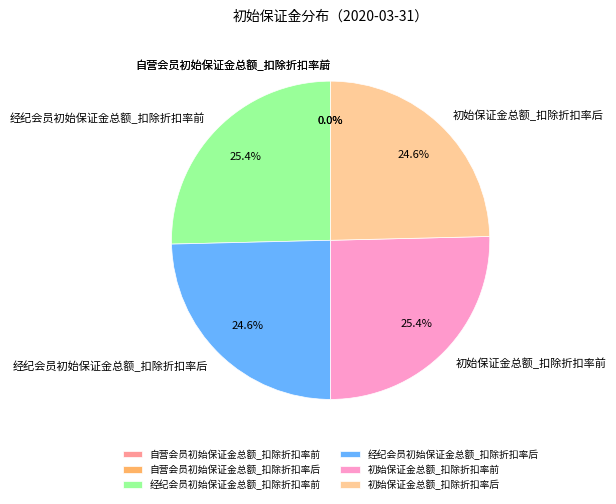

Does 初始保证金总额_扣除折扣率后 represent more than half of the total?

No